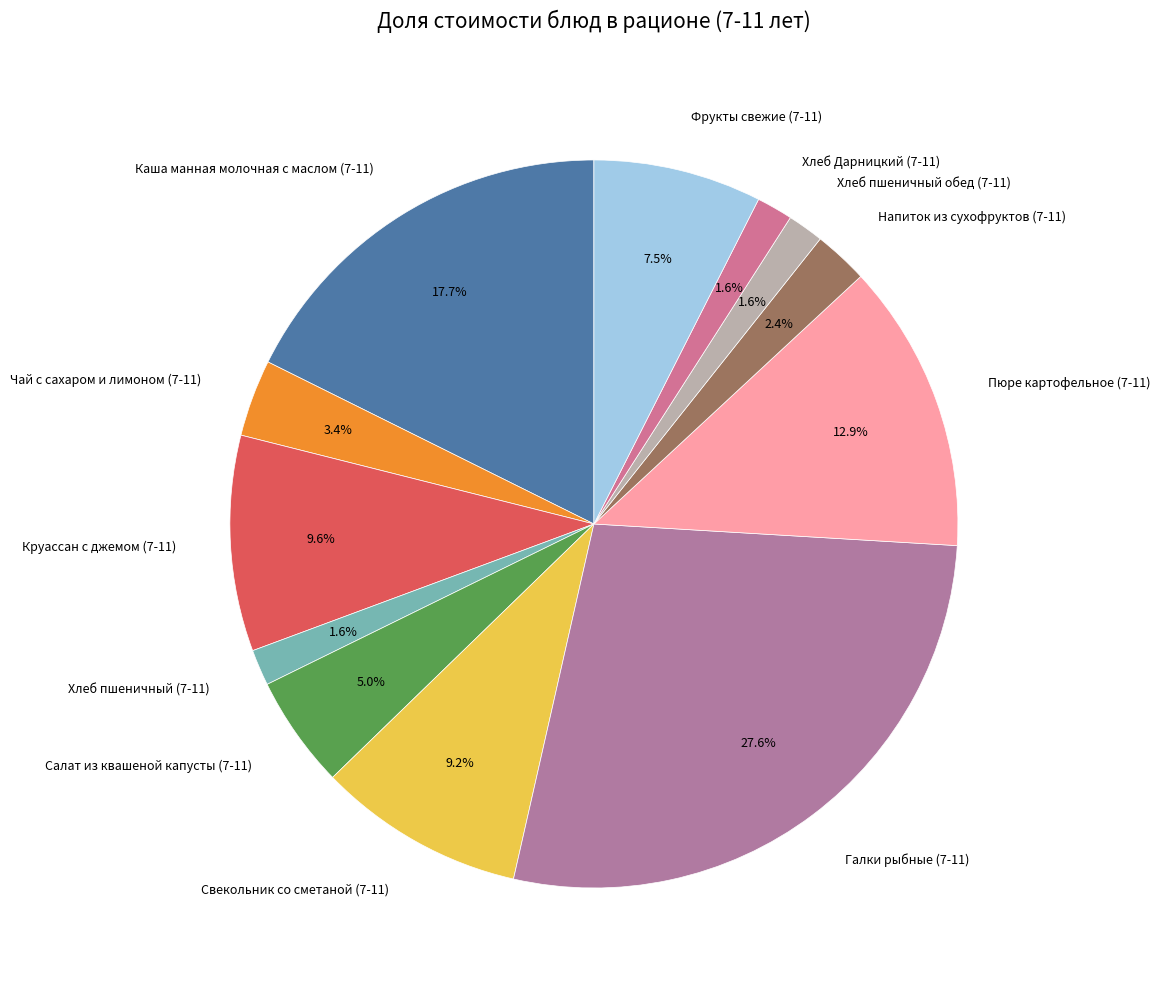

What percentage is NOT represented by Галки рыбные (7-11)?

72.4%